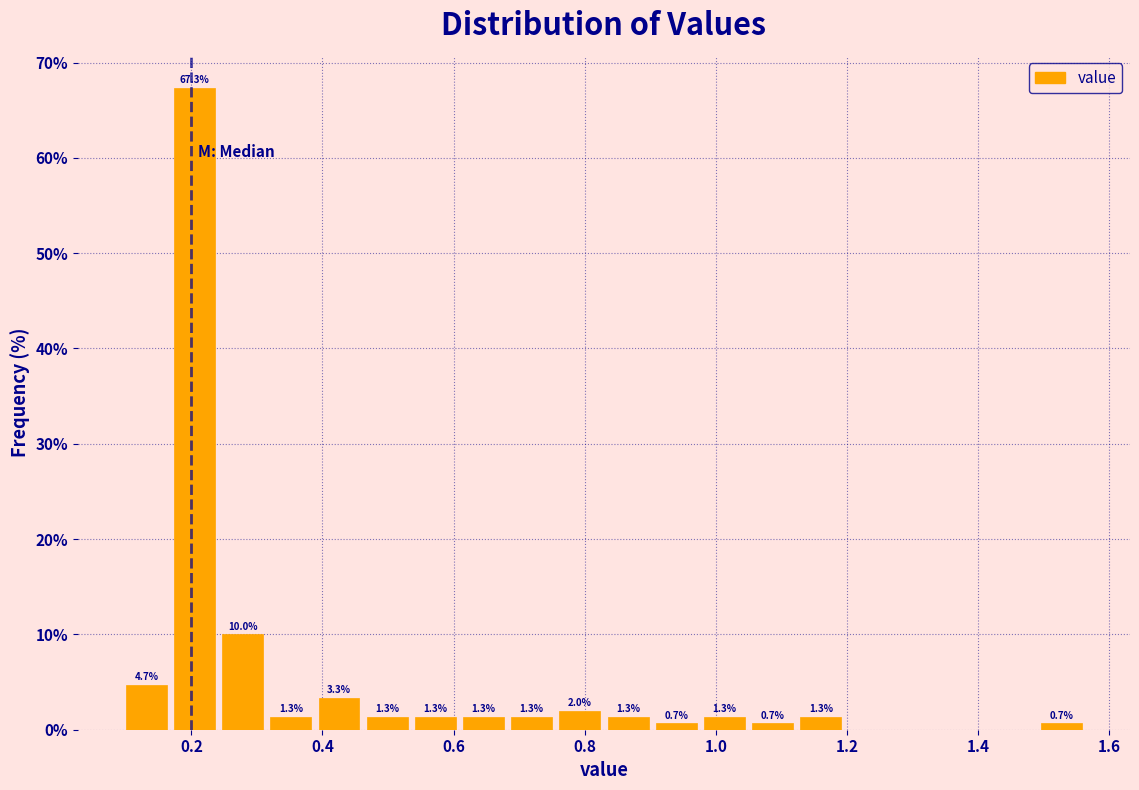

Around what value on the x-axis is the tallest bar? Give the approximate position of its centre, as read against the axis.

0.20